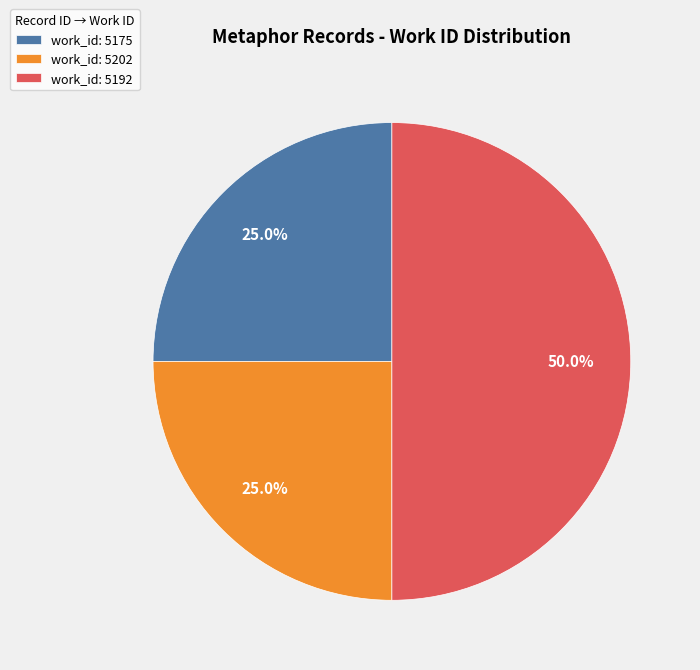

Is the sum of work_id: 5202 and work_id: 5192 greater than half?

Yes